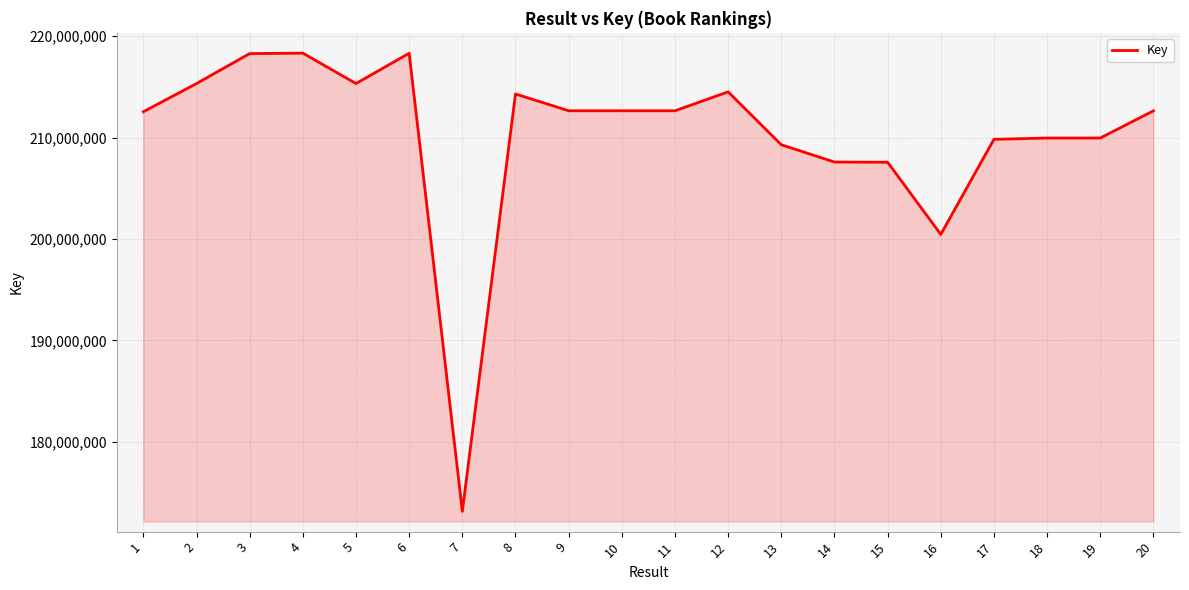

What is the difference between the values at 7 and 5?

42194360